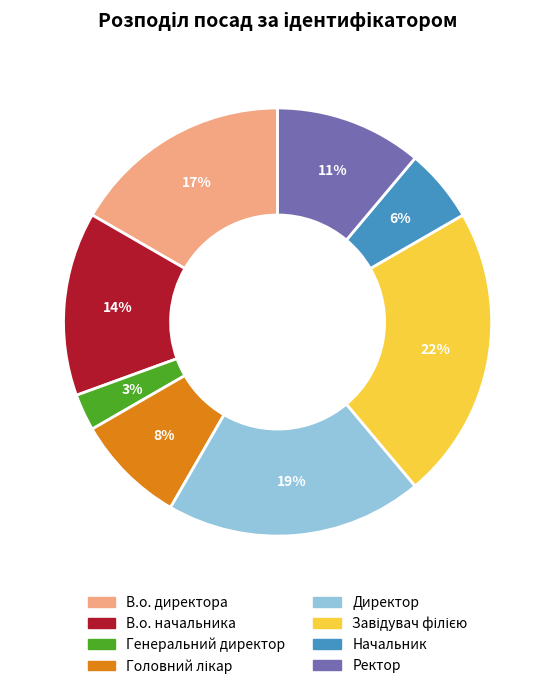

To the nearest percent, what is the difference between the Ректор and В.о. директора slice percentages?

6%